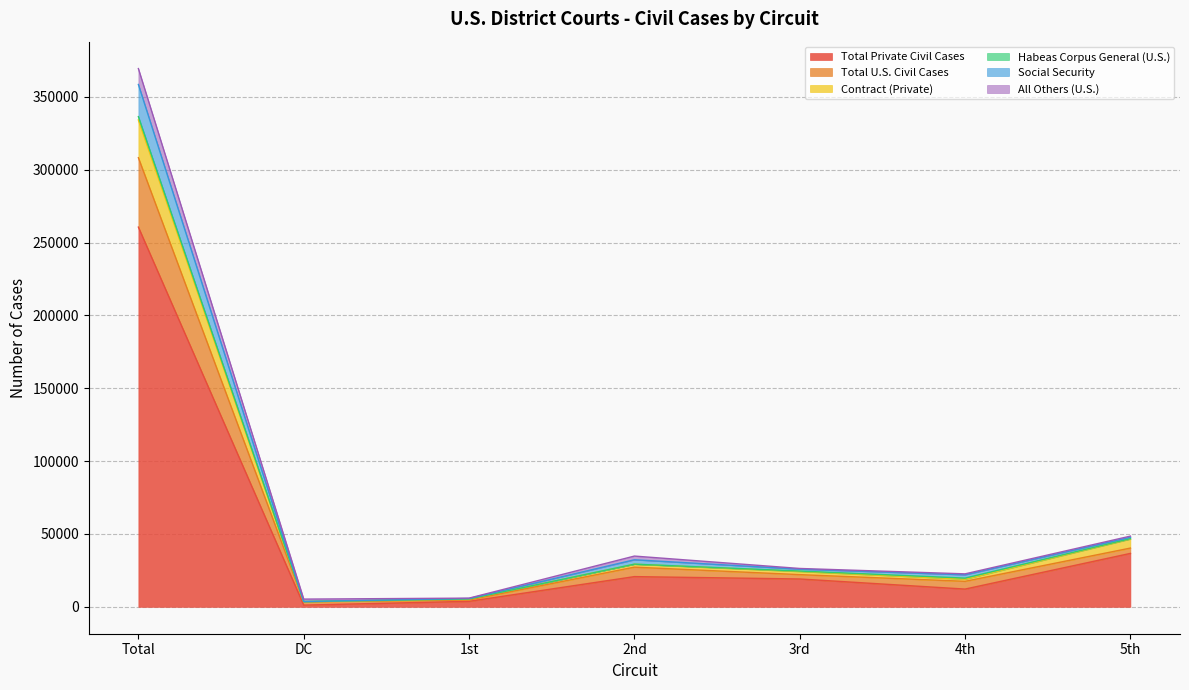

True or false: Total U.S. Civil Cases has a value of 10066 at 1st.

False